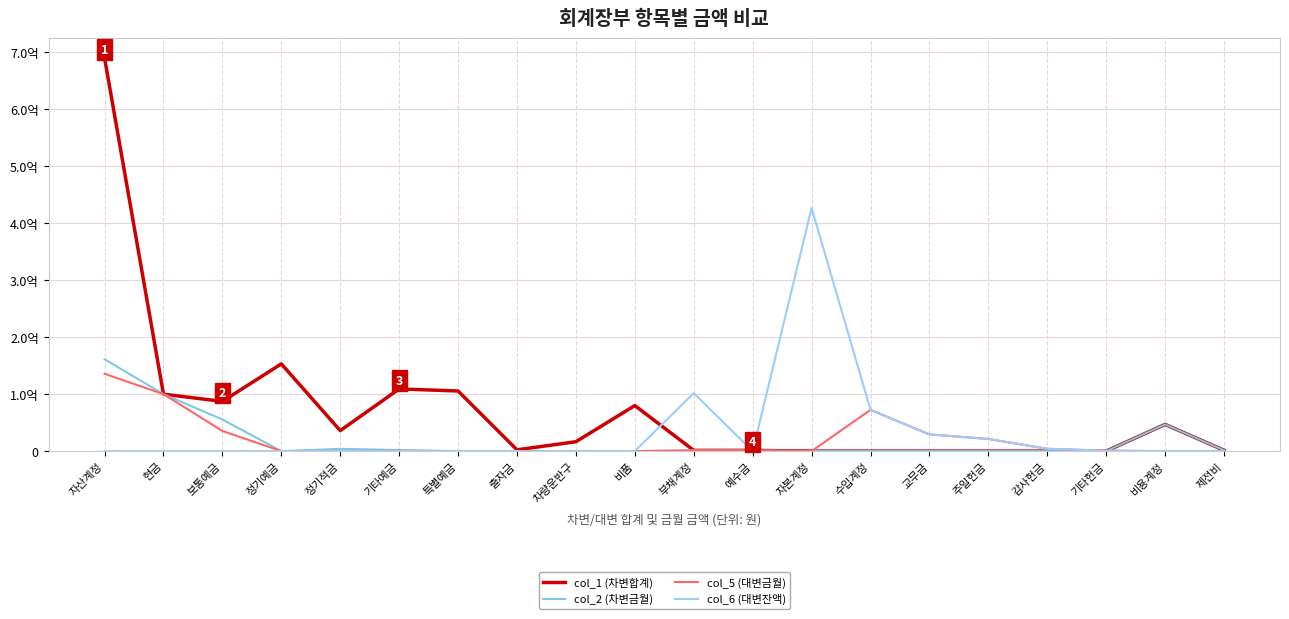

Does the chart have visible grid lines?

Yes